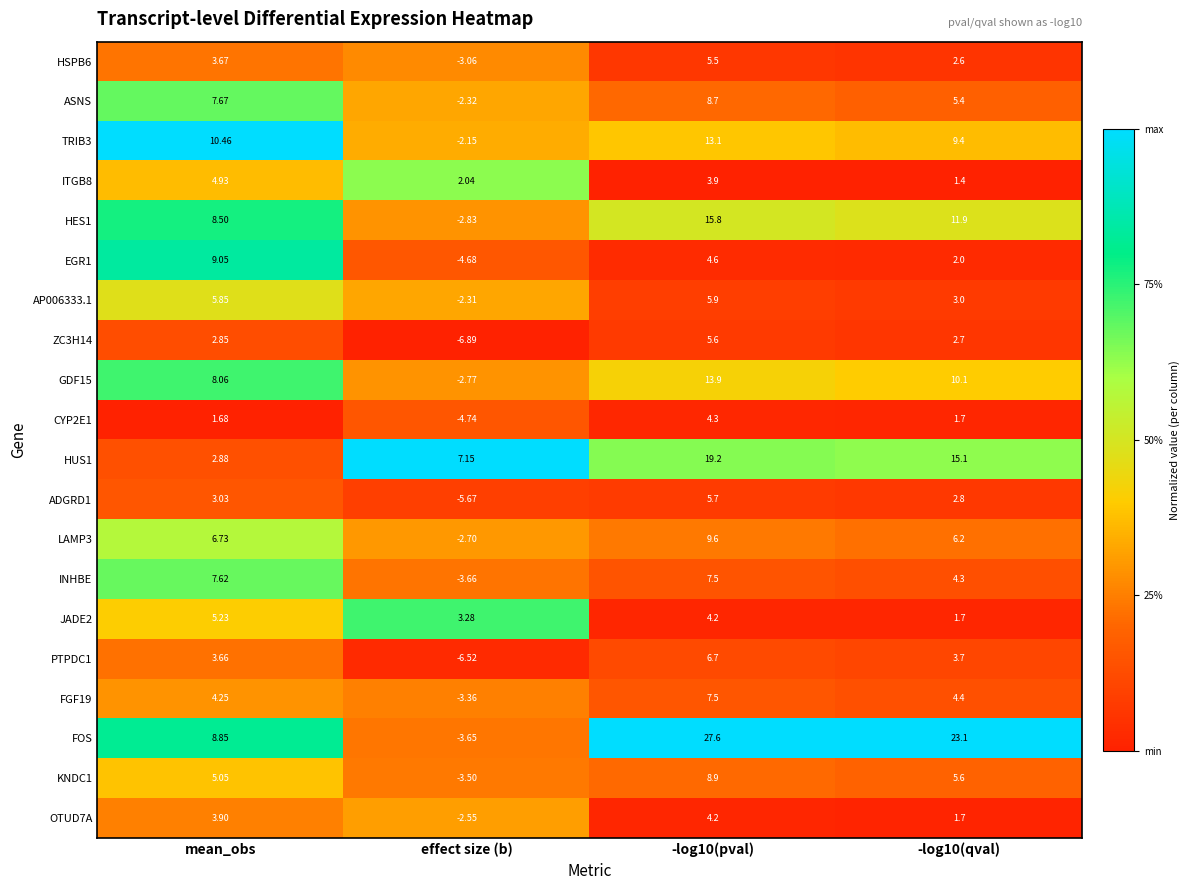

Is the value of CYP2E1 at -log10(pval) greater than the value of HES1 at -log10(qval)?

No